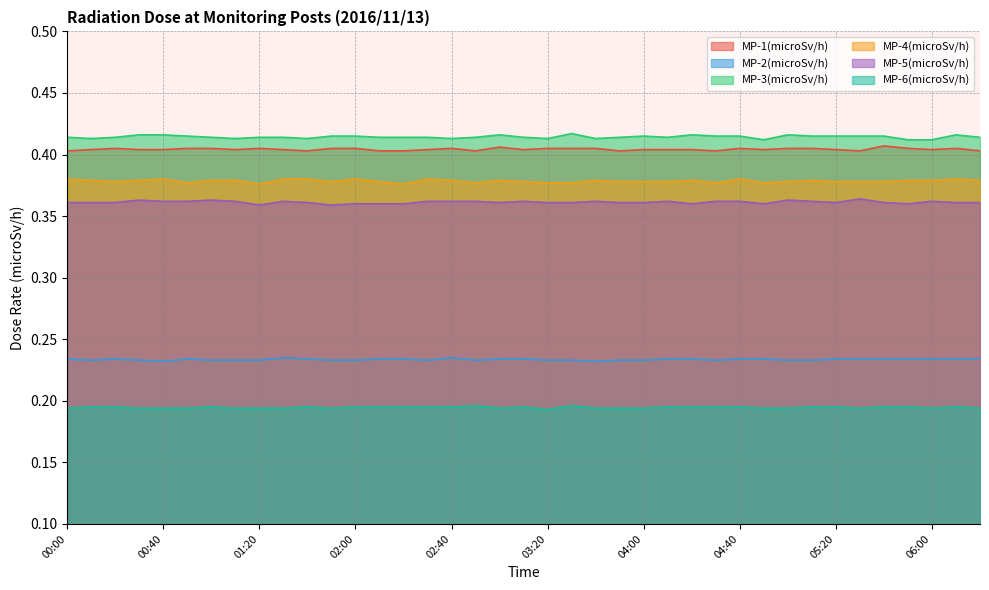

At which label does MP-4(microSv/h) reach its peak?

00:00